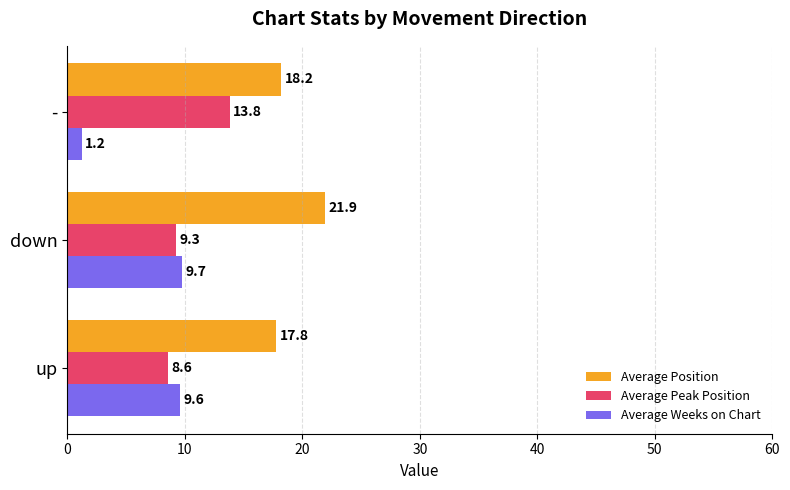

At which label is Average Weeks on Chart closest to 5?

-